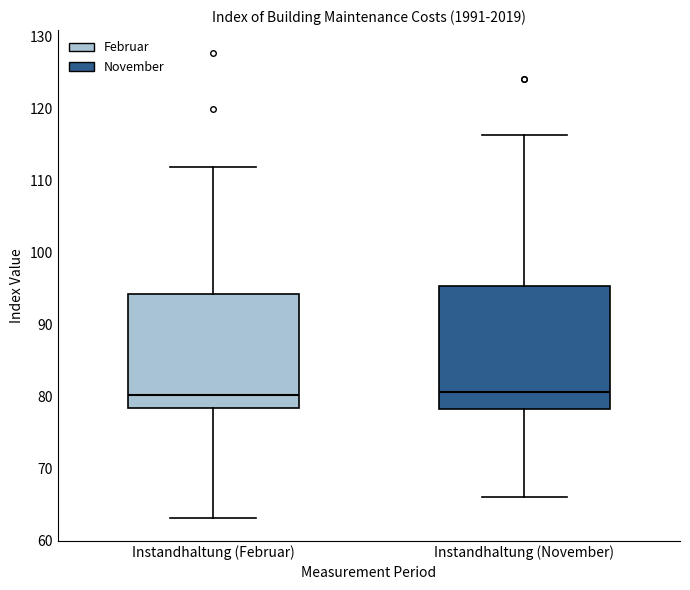

Comparing the boxes themselves (not the whiskers), which one is the tallest?

Instandhaltung (November)